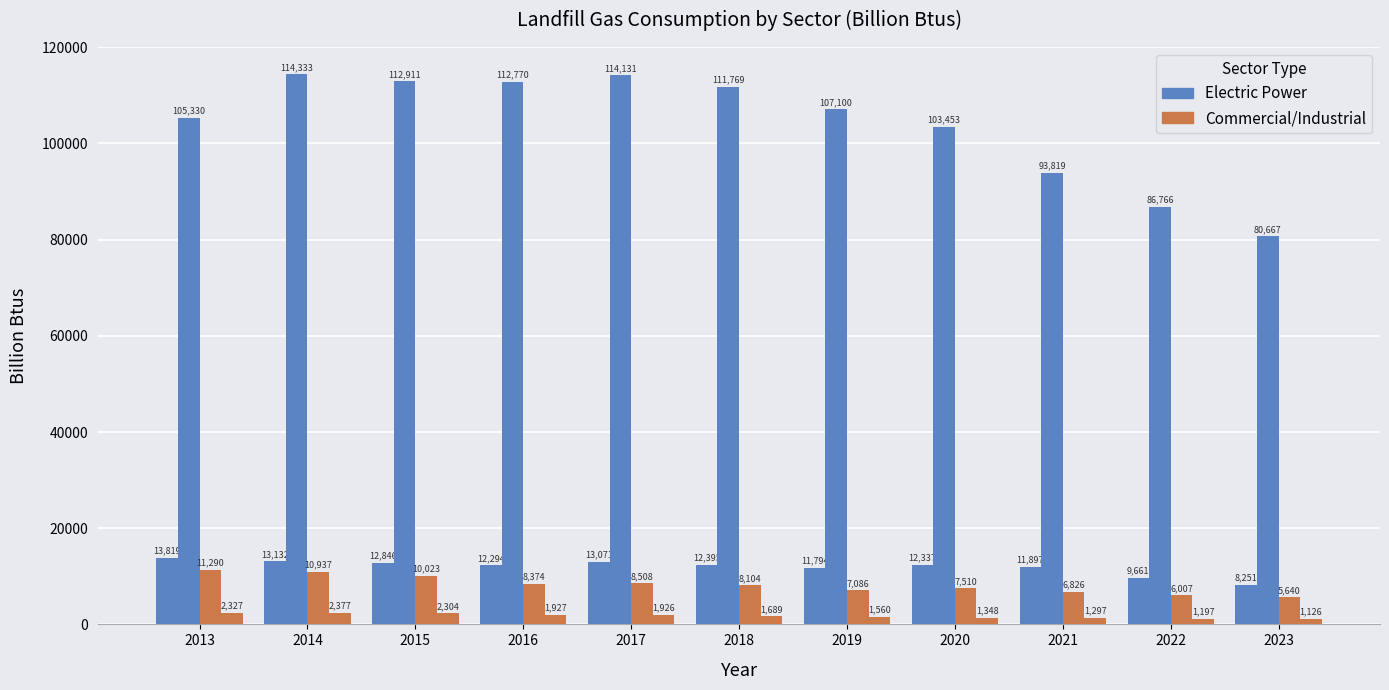

At which category is the sum across all series the highest?

2014